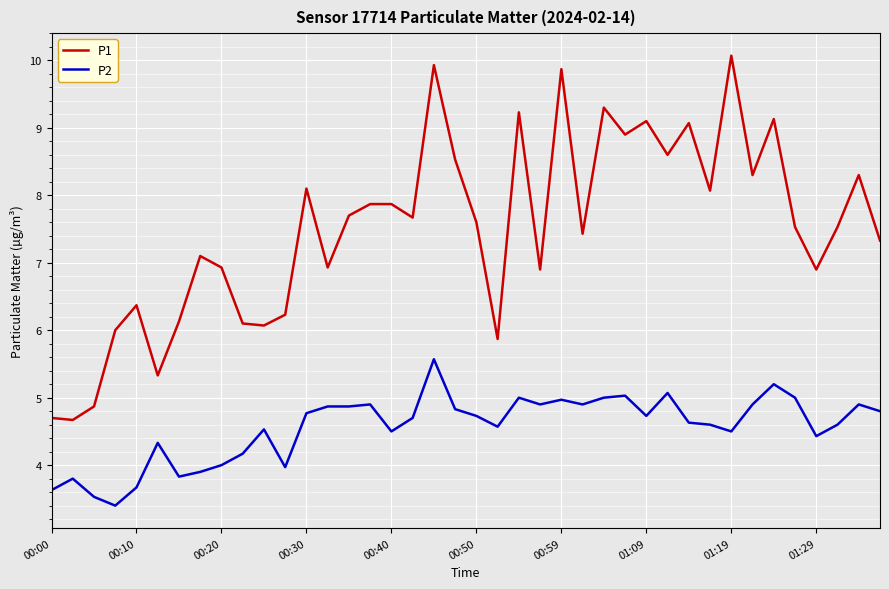

Reading right to left, list all the values displayed in this chart.

P1: 7.3	8.3	7.5	6.9	7.5	9.1	8.3	10.1	8.1	9.1	8.6	9.1	8.9	9.3	7.4	9.9	6.9	9.2	5.9	7.6	8.5	9.9	7.7	7.9	7.9	7.7	6.9	8.1	6.2	6.1	6.1	6.9	7.1	6.1	5.3	6.4	6.0	4.9	4.7	4.7
P2: 4.8	4.9	4.6	4.4	5.0	5.2	4.9	4.5	4.6	4.6	5.1	4.7	5.0	5.0	4.9	5.0	4.9	5.0	4.6	4.7	4.8	5.6	4.7	4.5	4.9	4.9	4.9	4.8	4.0	4.5	4.2	4.0	3.9	3.8	4.3	3.7	3.4	3.5	3.8	3.6